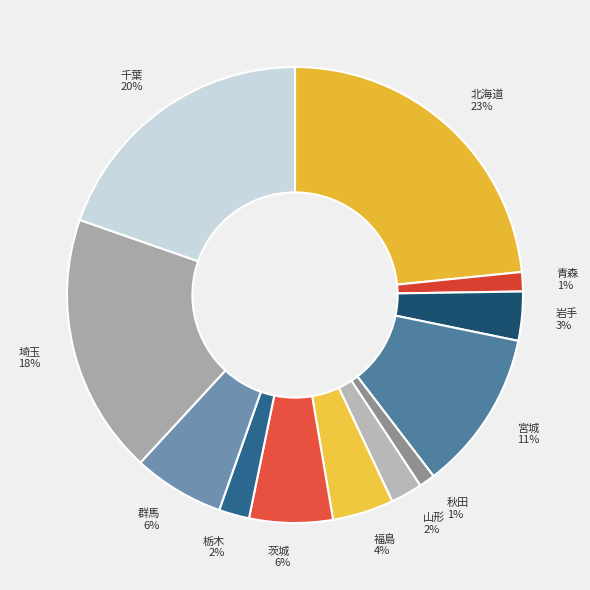

How many slices are in this pie chart?

12